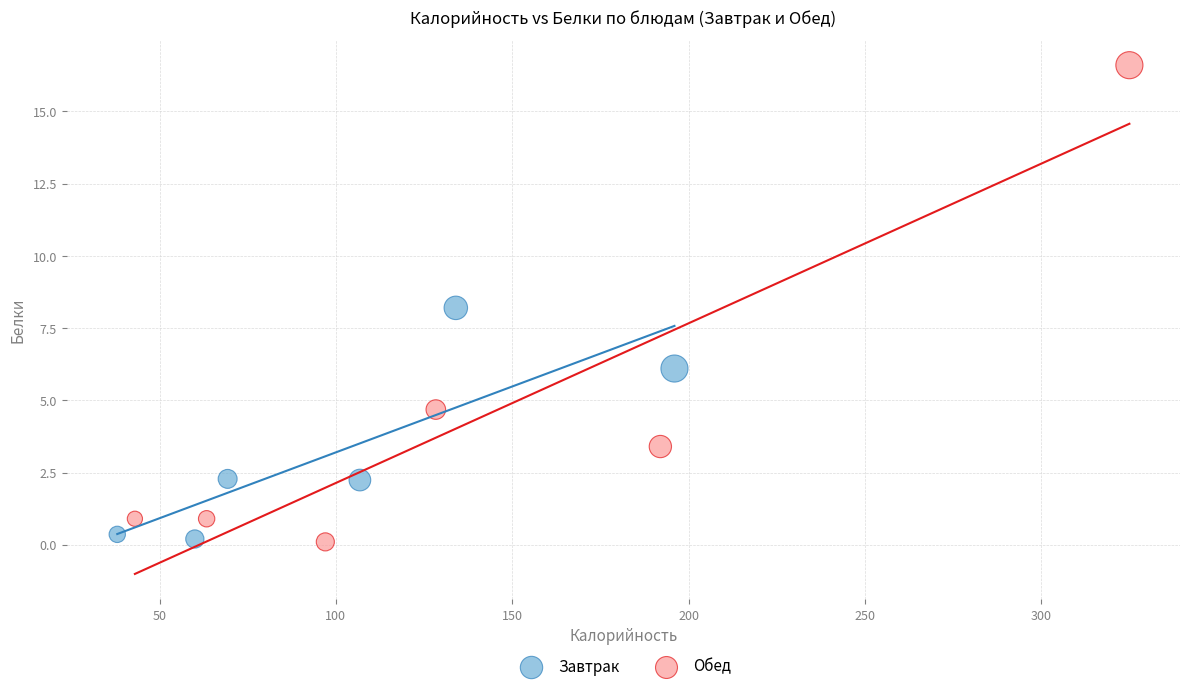

Which series has the largest Y range (max minus min)?

Обед